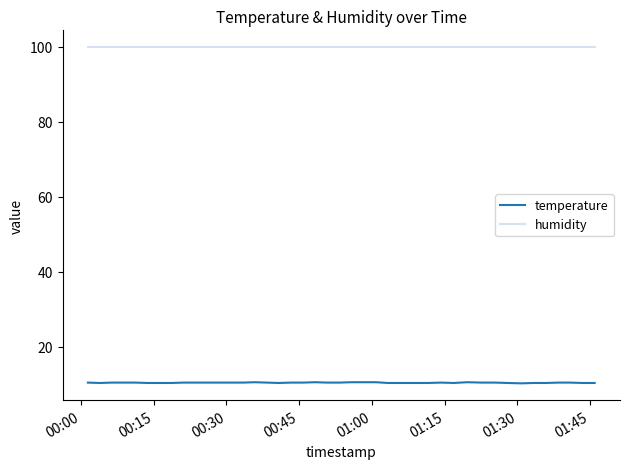

Which series has the largest total across all categories?

humidity